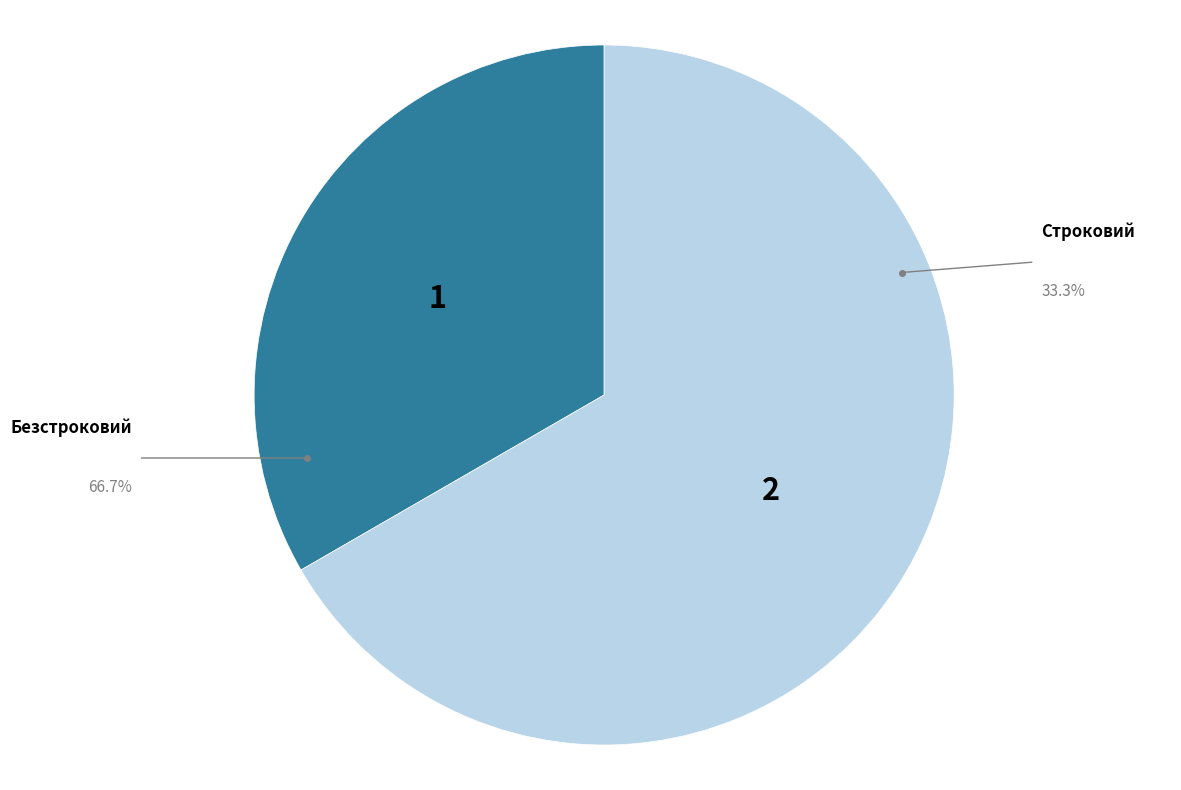

Combined, what portion of the pie is Строковий and Безстроковий?

100.0%